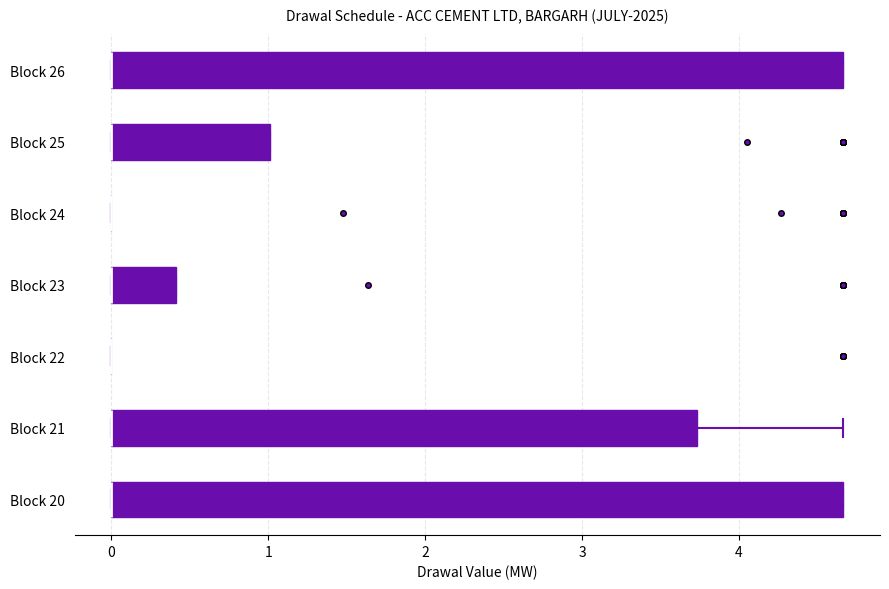

Reading bottom to top, transcribe this box plot: for each box, give where its median line is, the range the box spans, and where its two whiskers end, as read against the x-axis. The values are not printed on the chart, so give them approximately, as read against the axis.

Block 20: median 0.0 (drawn on the box's left edge), box 0.0 to 4.7, whiskers 0.0 to 4.7
Block 21: median 0.0 (drawn on the box's left edge), box 0.0 to 3.7, whiskers 0.0 to 4.7
Block 22: box collapsed to a line at 0.0, whiskers 0.0 to 0.0
Block 23: median 0.0 (drawn on the box's left edge), box 0.0 to 0.4, whiskers 0.0 to 0.4
Block 24: box collapsed to a line at 0.0, whiskers 0.0 to 0.0
Block 25: median 0.0 (drawn on the box's left edge), box 0.0 to 1.0, whiskers 0.0 to 1.0
Block 26: median 0.0 (drawn on the box's left edge), box 0.0 to 4.7, whiskers 0.0 to 4.7